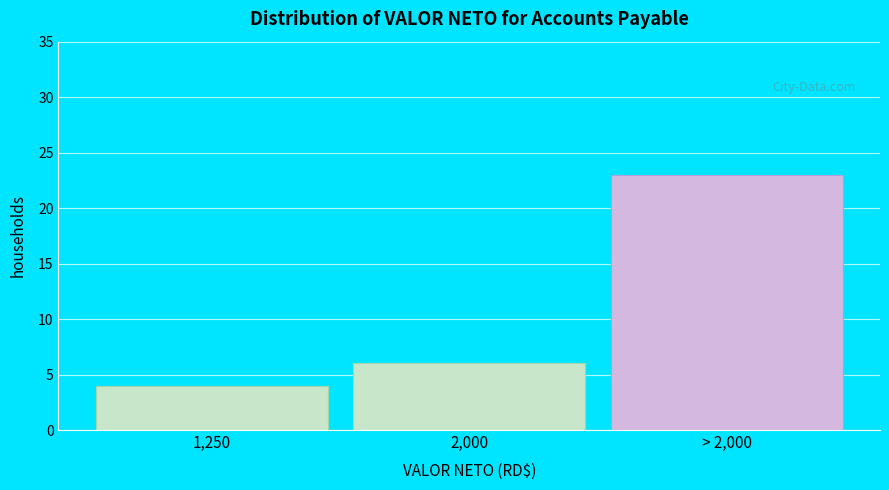

Reading right to left, list all the values displayed in this chart.

23	6	4